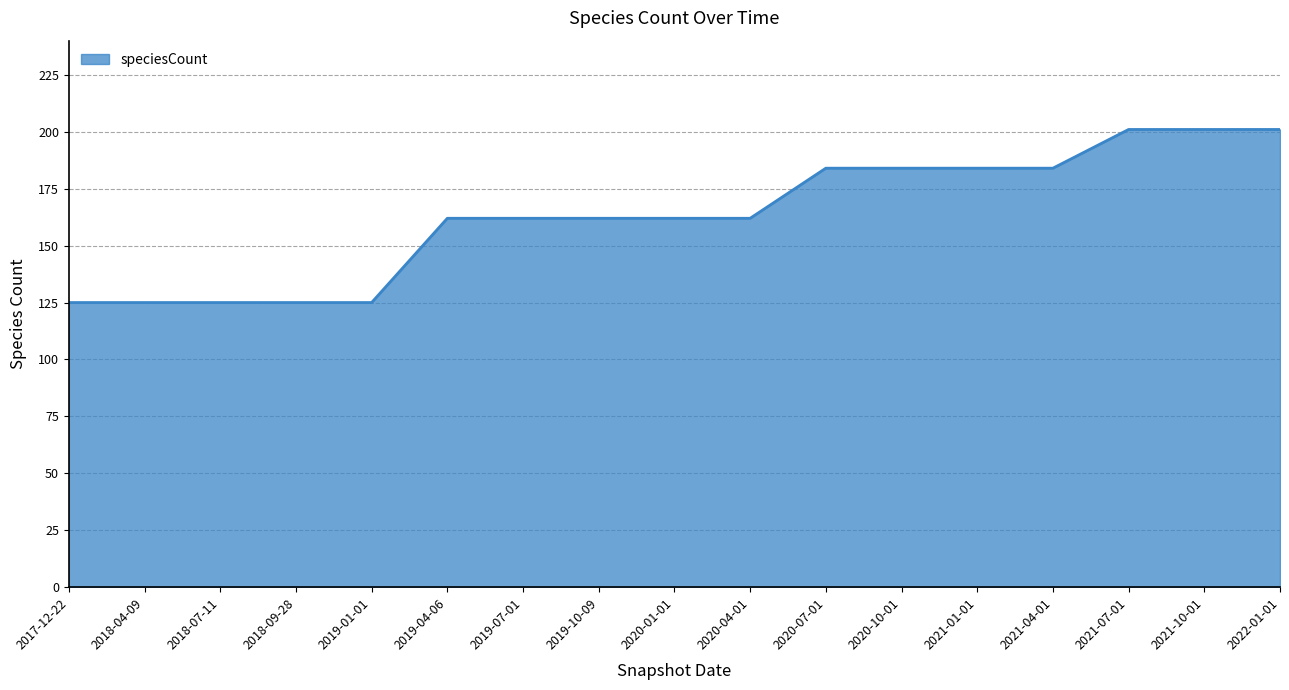

What is the change in value from 2019-04-06 to 2021-10-01?

+39